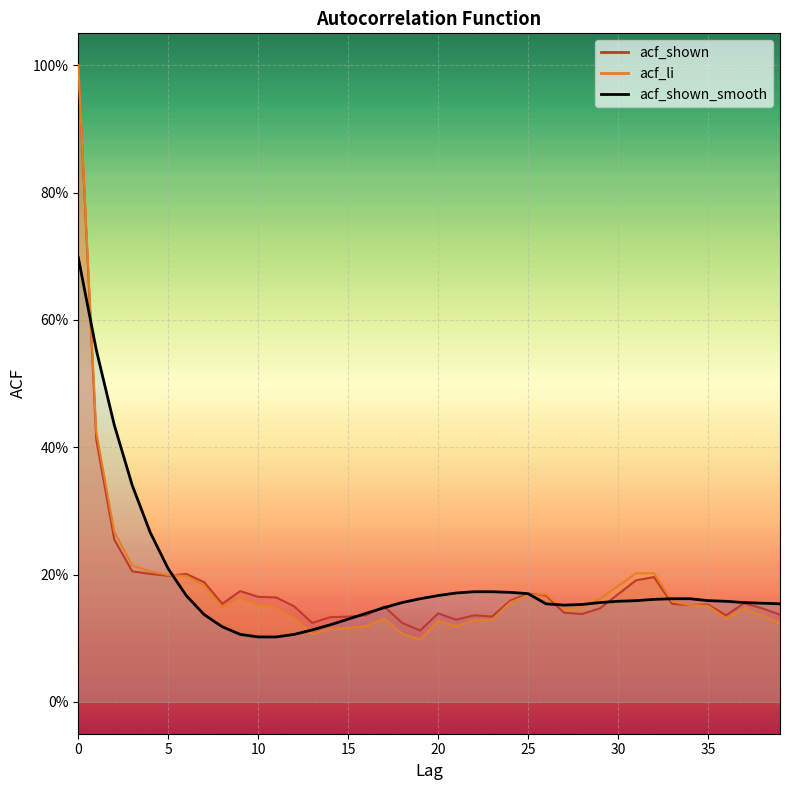

Read the acf_shown_smooth value at 3.

0.3